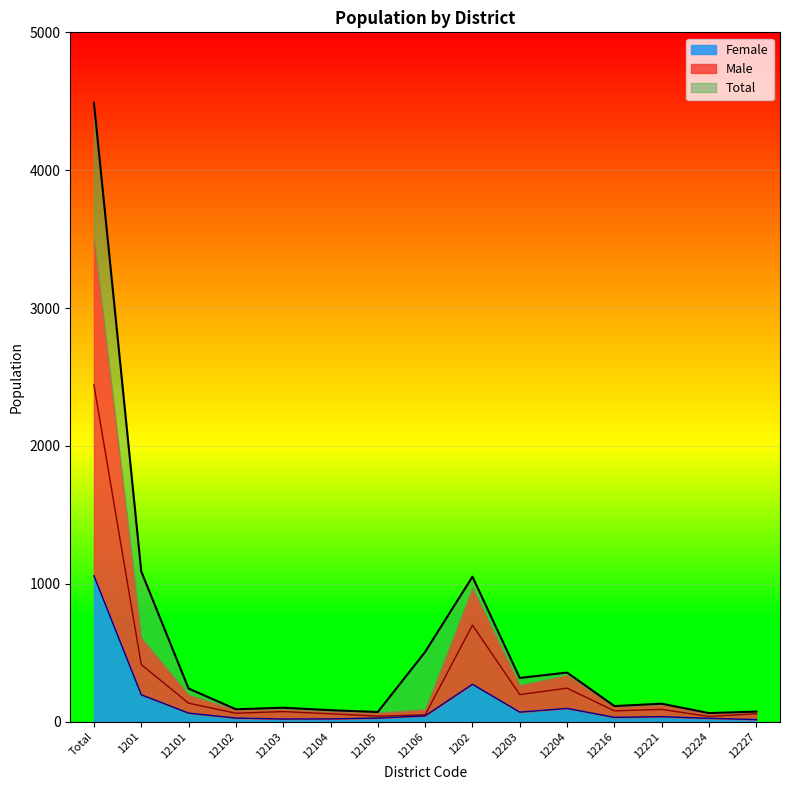

How many interior local valleys does the Total series have?

5